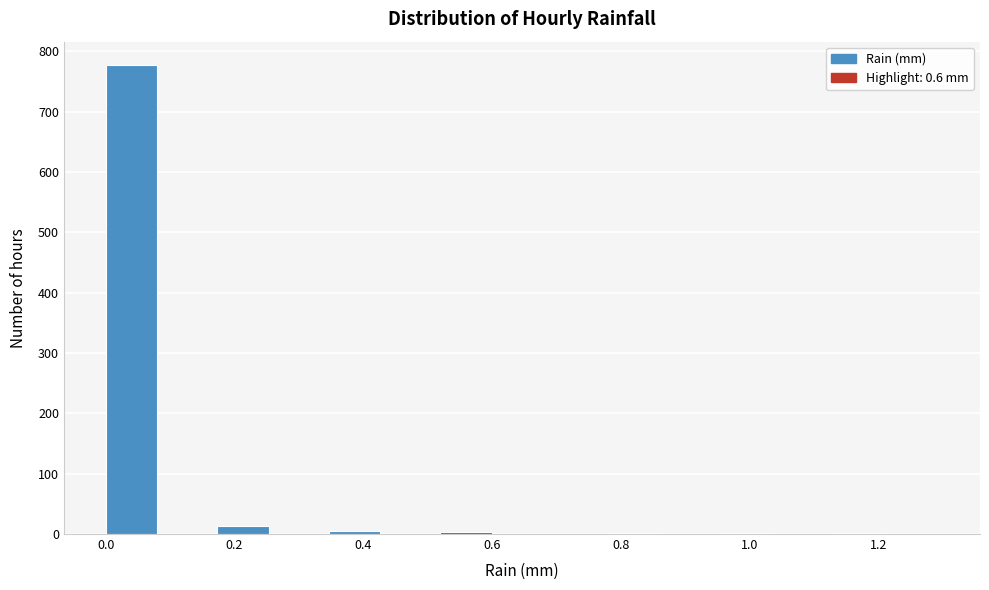

How tall is the bar that spans 0.00 to 0.08 on the x-axis? Neither the bar edges nor the heights are printed on the chart, so give them approximately, as read against the axes.

780